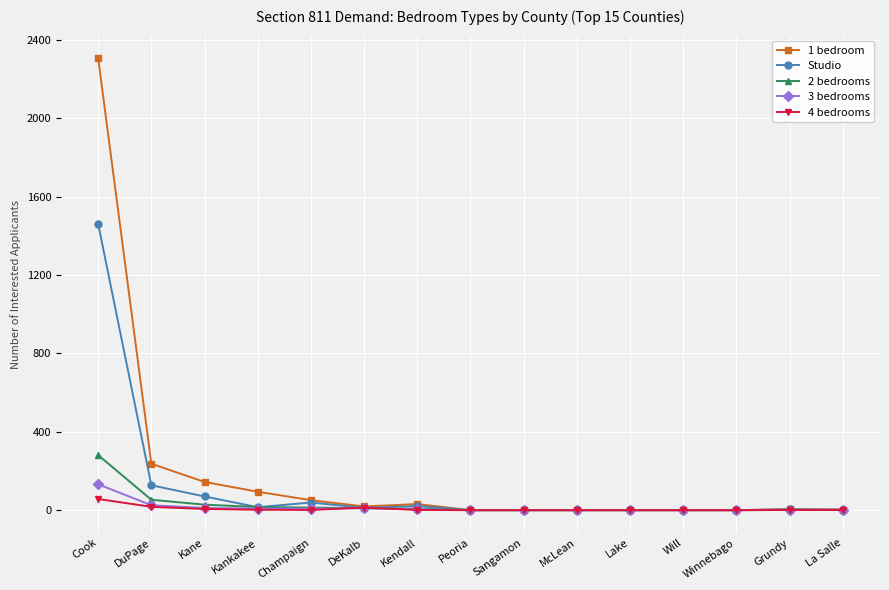

The 3 bedrooms series shows 0 at Lake. True or false?

True